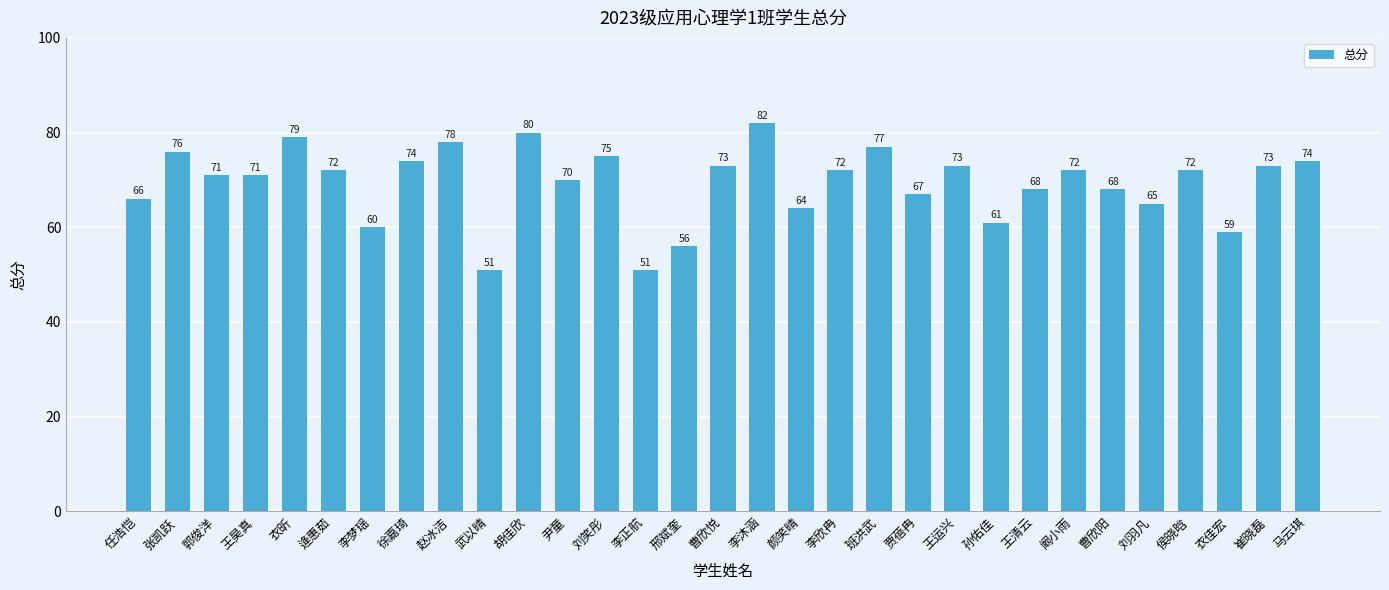

Reading right to left, extract all data points from this chart.

74	73	59	72	65	68	72	68	61	73	67	77	72	64	82	73	56	51	75	70	80	51	78	74	60	72	79	71	71	76	66